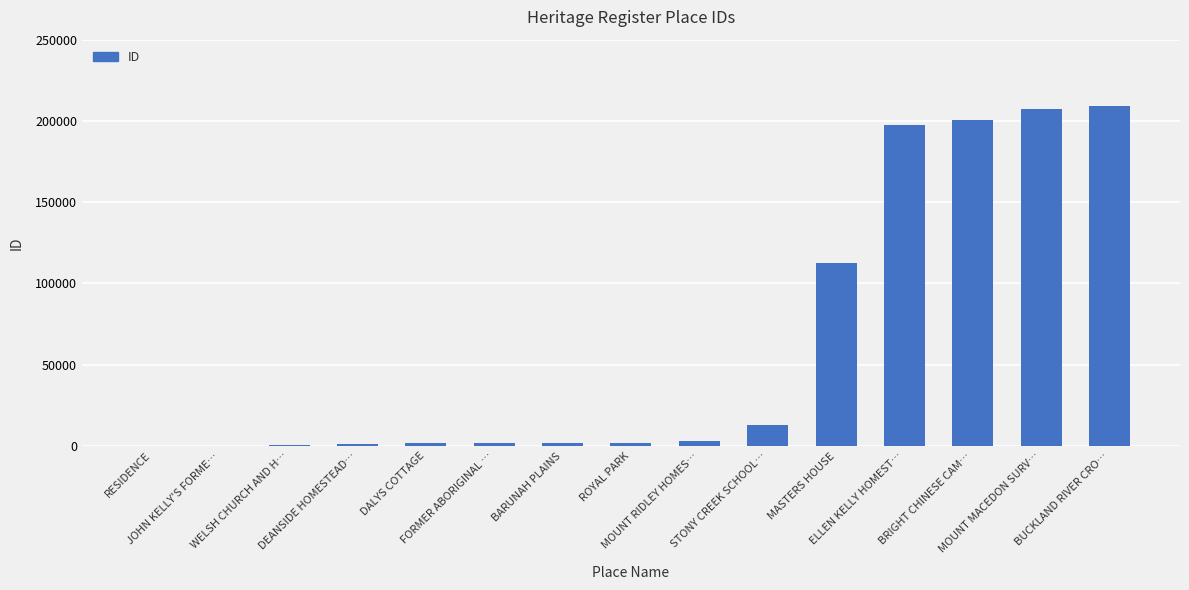

What is the sum of all values?

952035